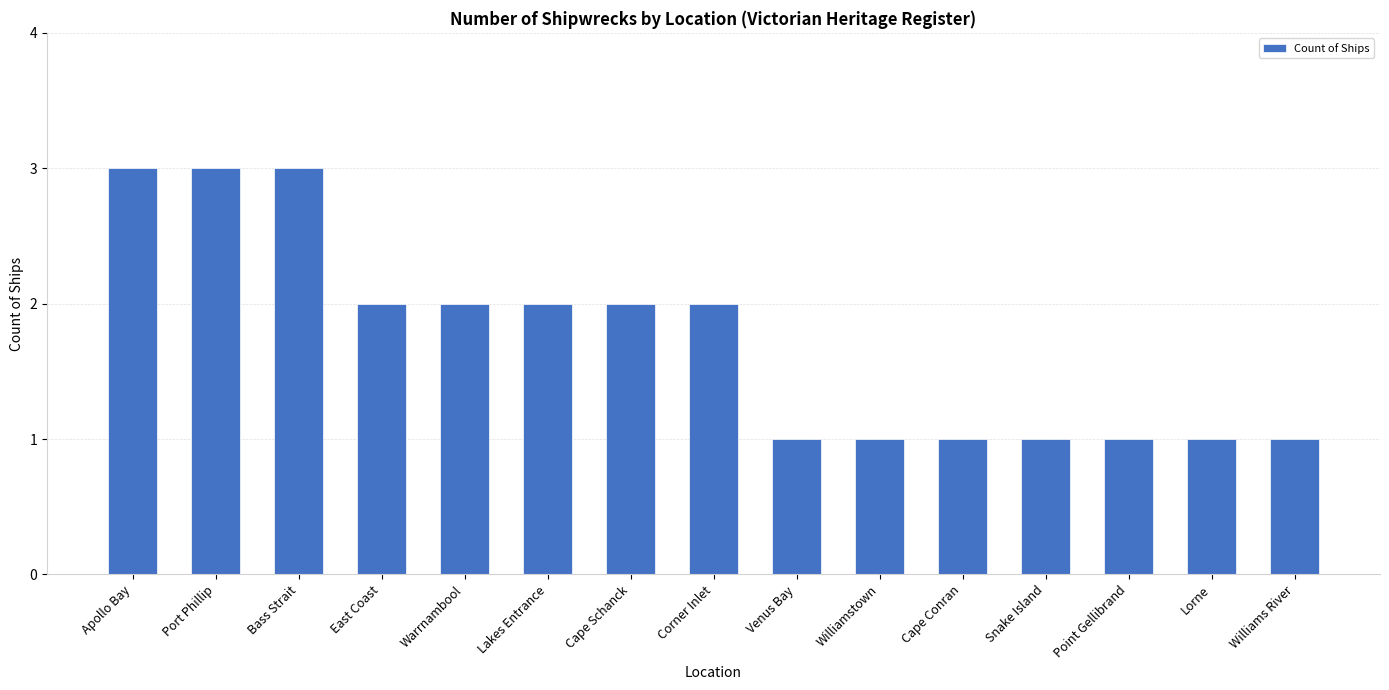

The chart shows a value of 1 at Venus Bay. True or false?

True